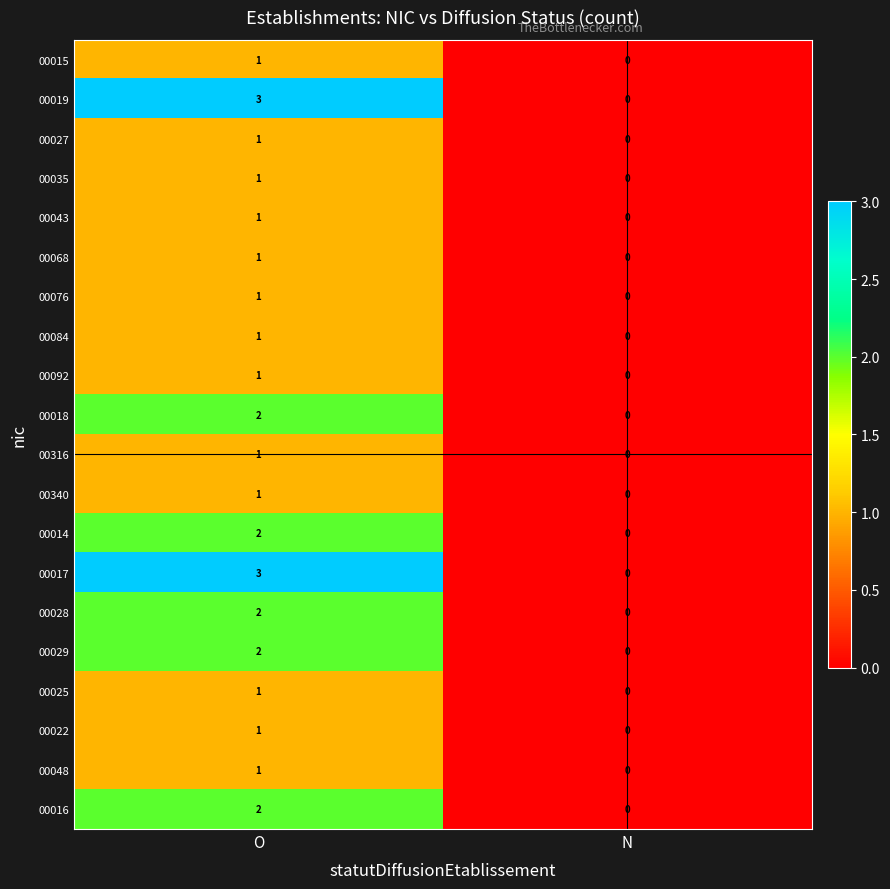

What value does the 00019 series have at O?

3